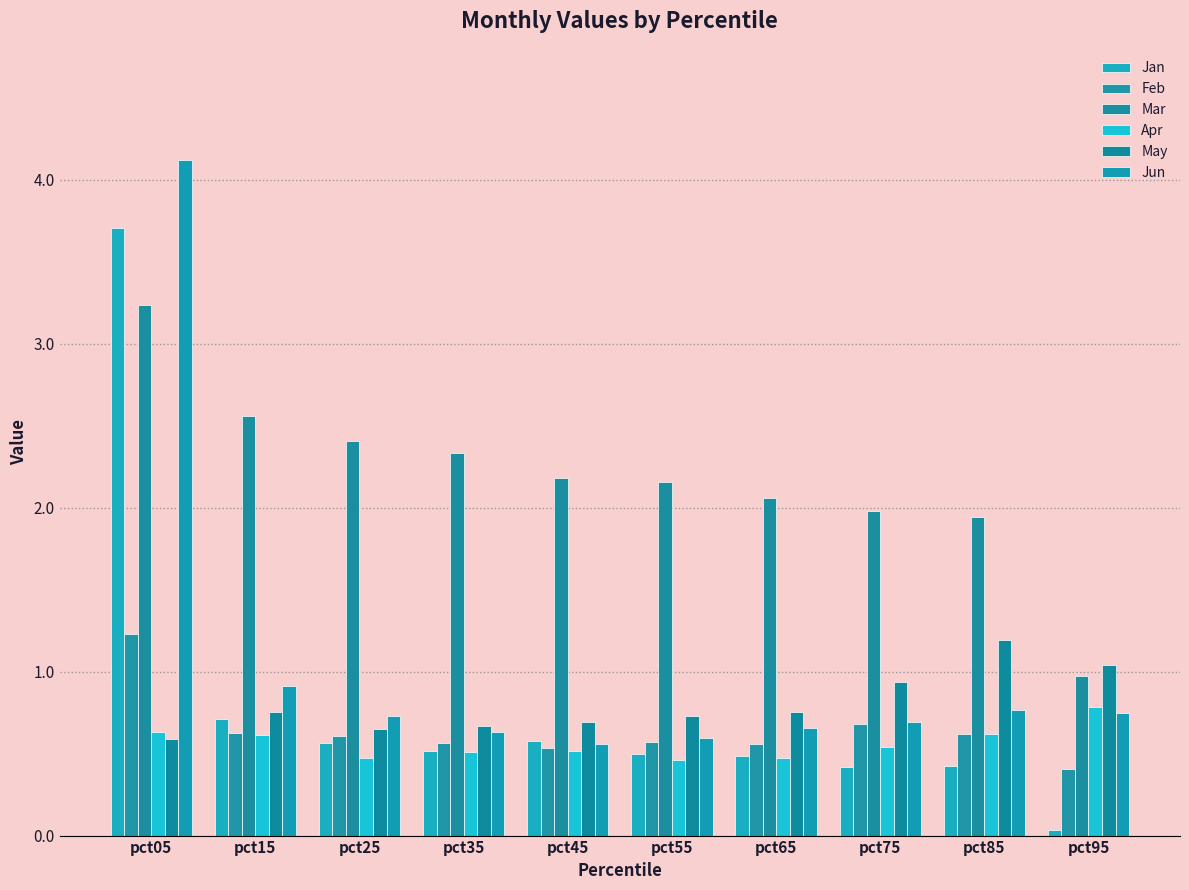

What is the highest value of the Feb series?

1.2